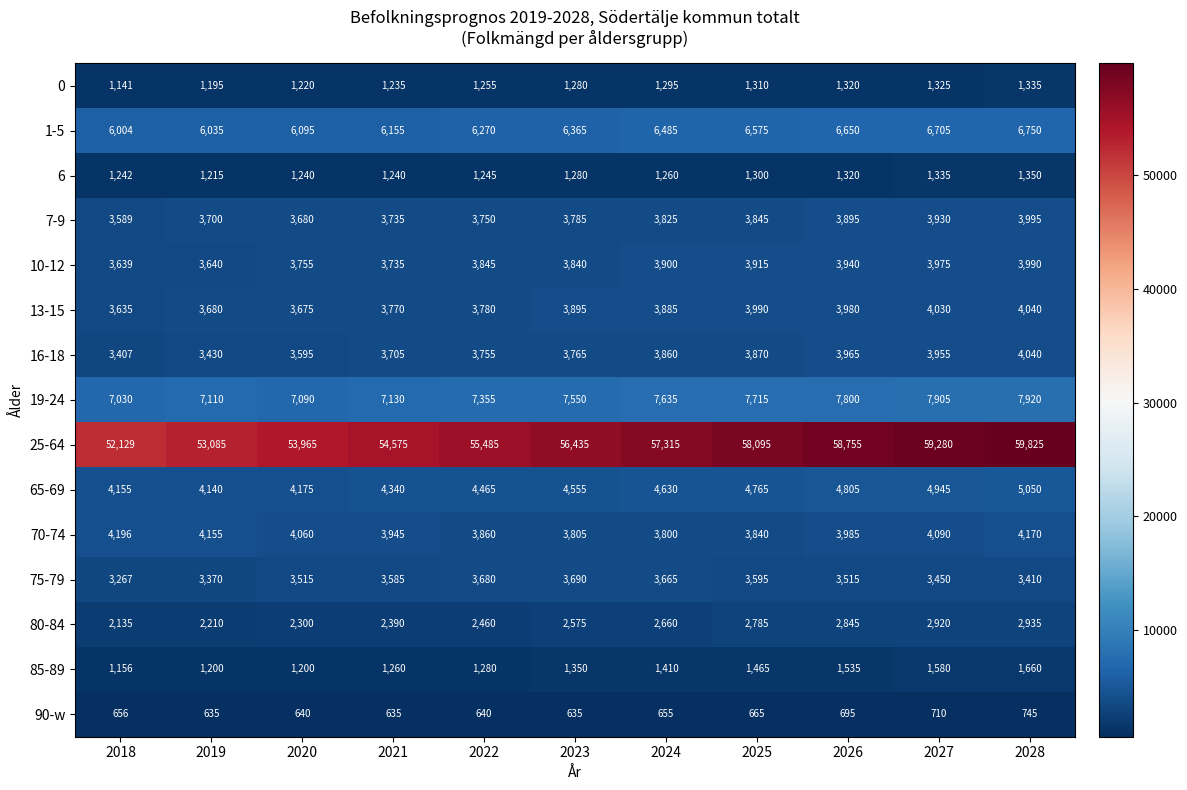

What is the maximum value shown in the chart?

59825